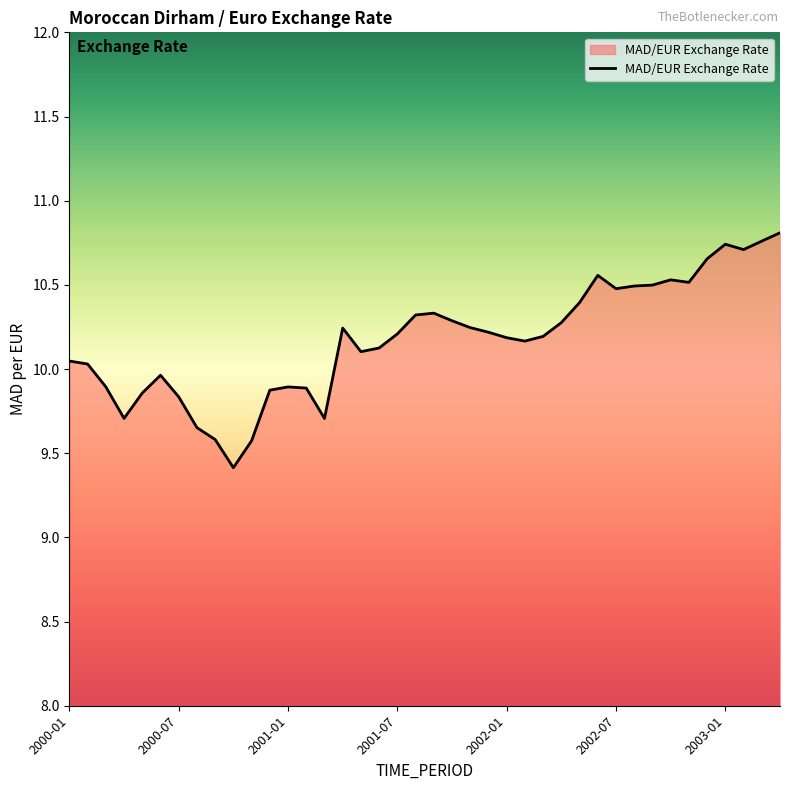

What is the difference between the maximum and minimum values?

1.4